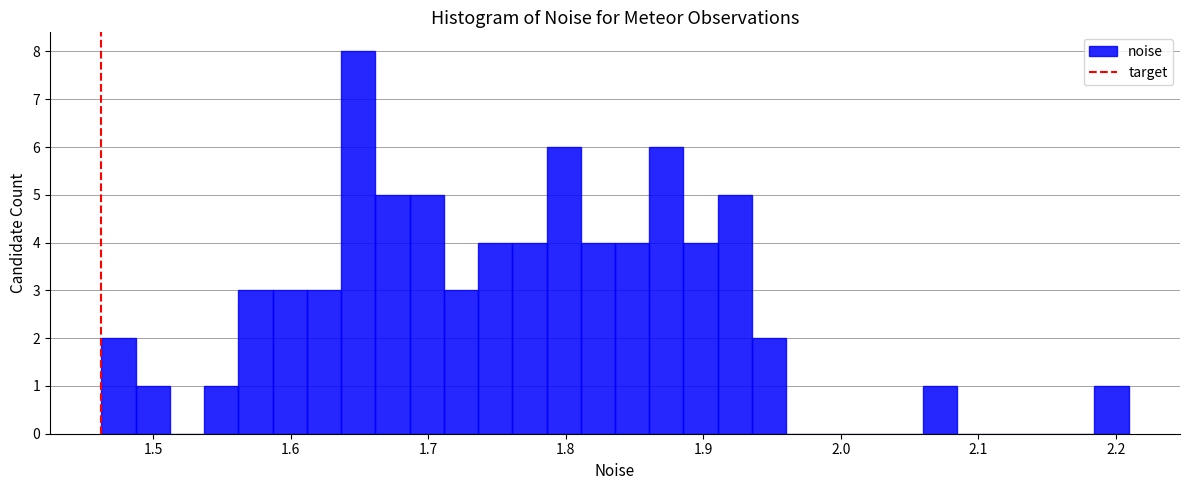

Around what value on the x-axis is the tallest bar? Give the approximate position of its centre, as read against the axis.

1.65